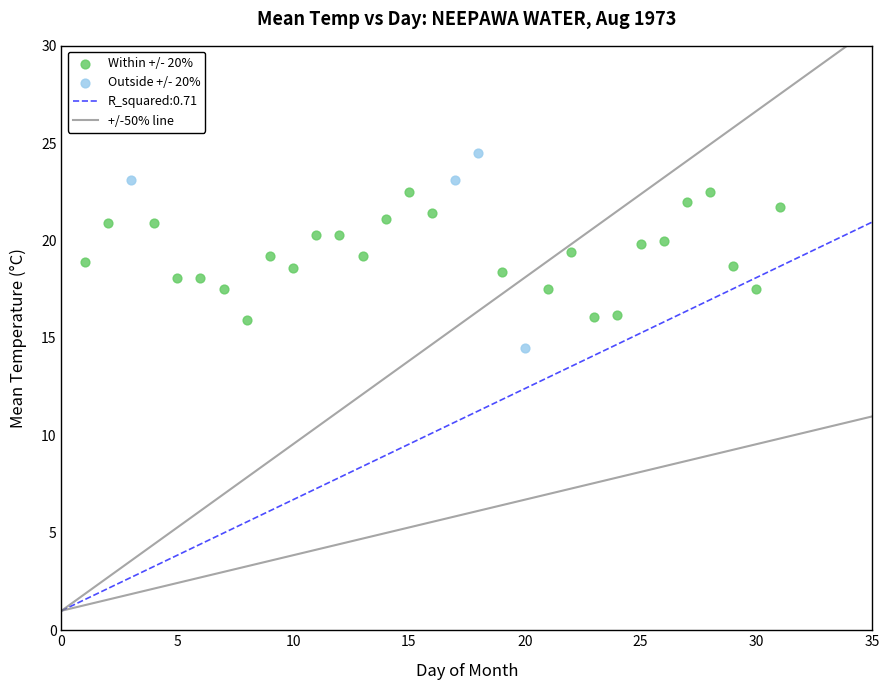

Which series reaches the minimum Y coordinate?

Outside +/- 20%